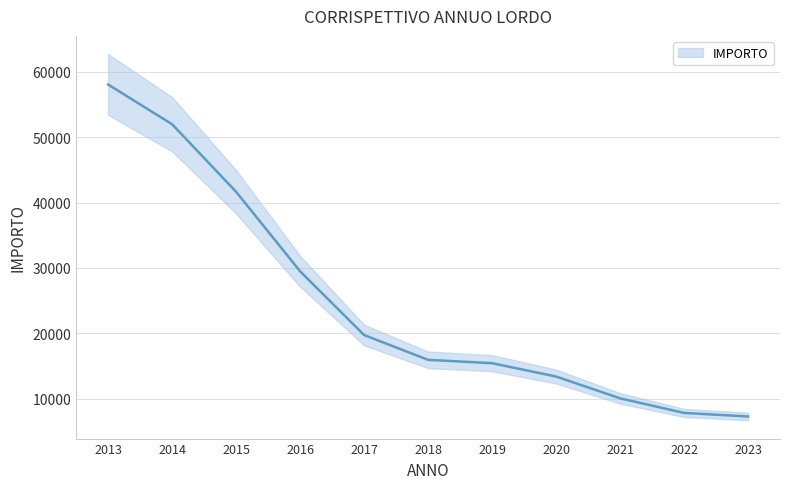

Between 2020 and 2019, which is larger?

2019